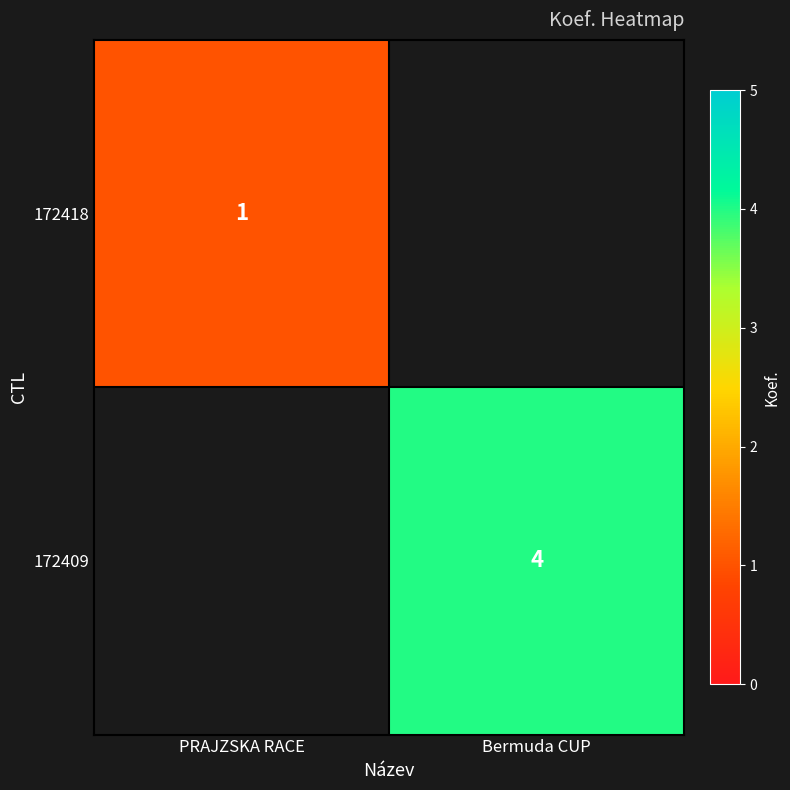

Is it true that 172409 equals 4 at Bermuda CUP?

True